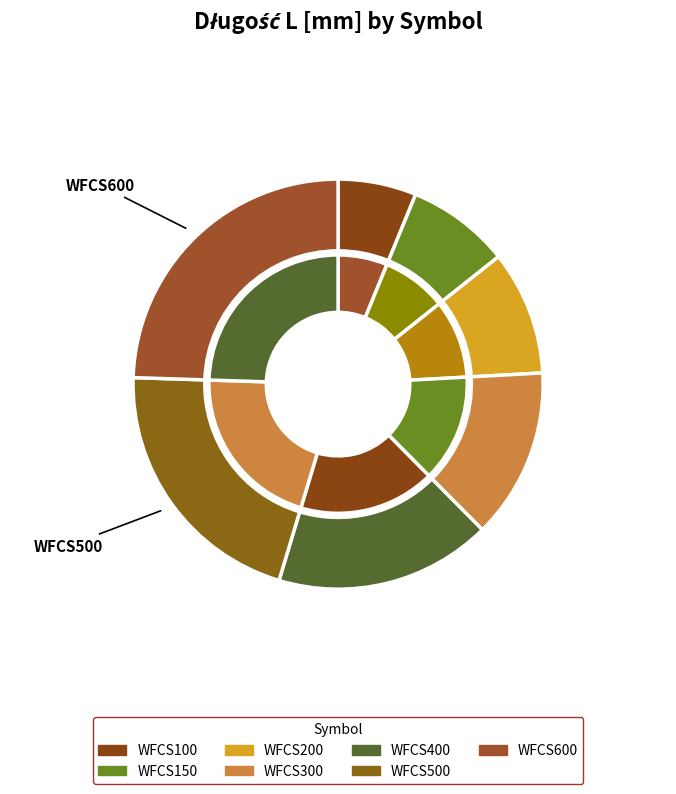

What is the ratio of the value at WFCS600 to the value at WFCS300?

1.8